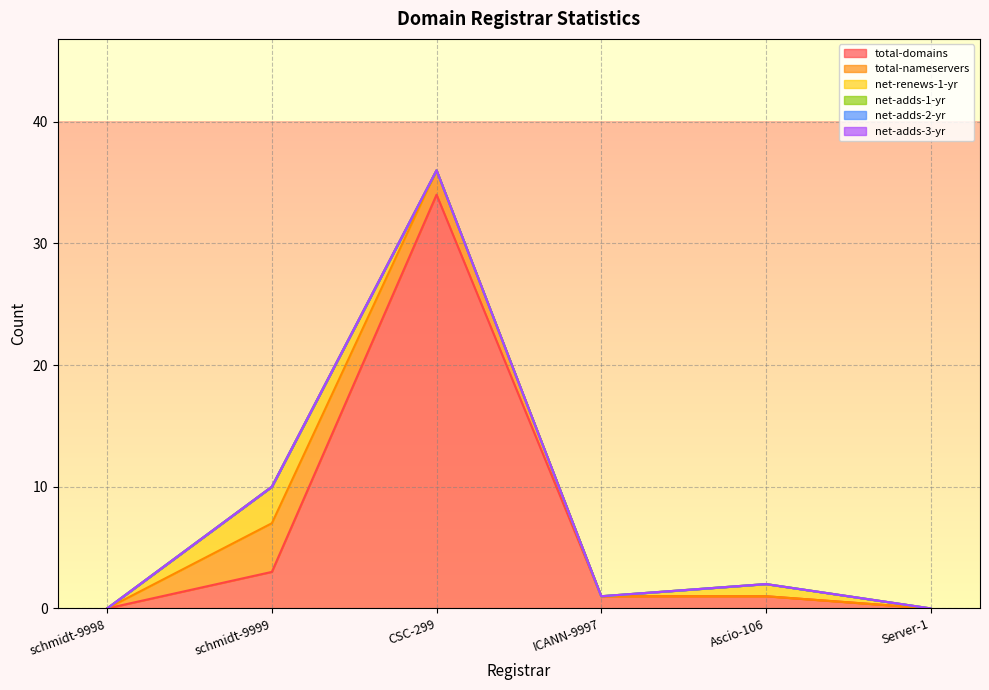

Which label corresponds to the largest value in the chart?

CSC-299